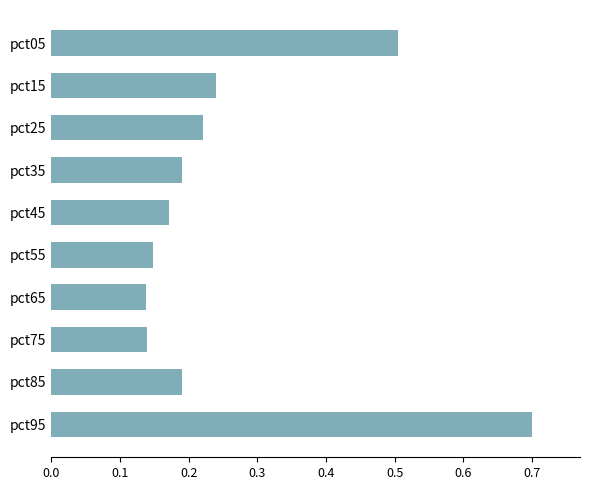

What is the value of the 1st bar from the top?

0.5